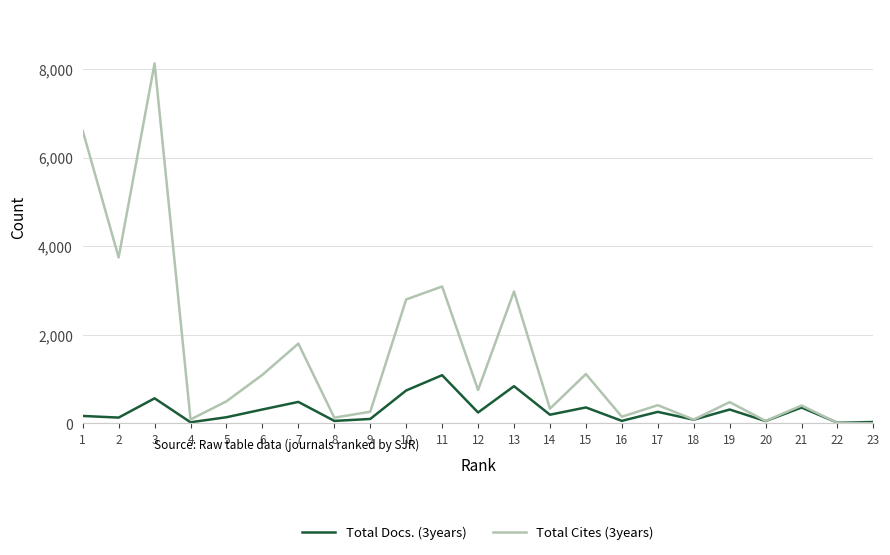

List the series in order of their peak value, lowest first.

Total Docs. (3years), Total Cites (3years)